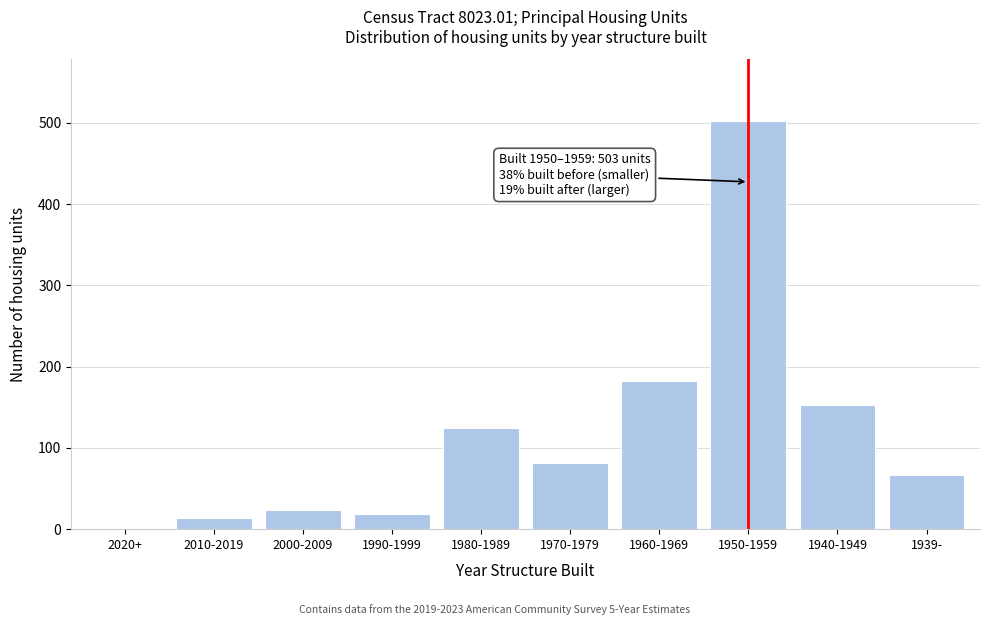

Reading right to left, transcribe all the data shown in this chart.

1939-=67	1940-1949=153	1950-1959=503	1960-1969=182	1970-1979=81	1980-1989=125	1990-1999=19	2000-2009=24	2010-2019=14	2020+=1